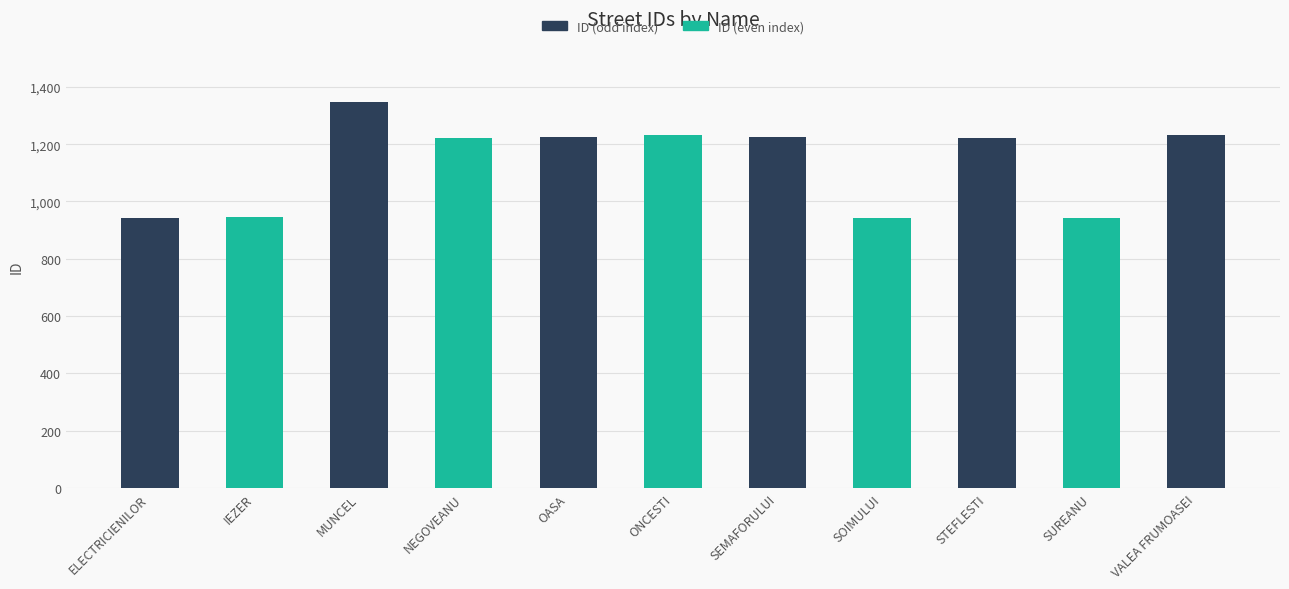

True or false: the data shows 1803 at NEGOVEANU.

False